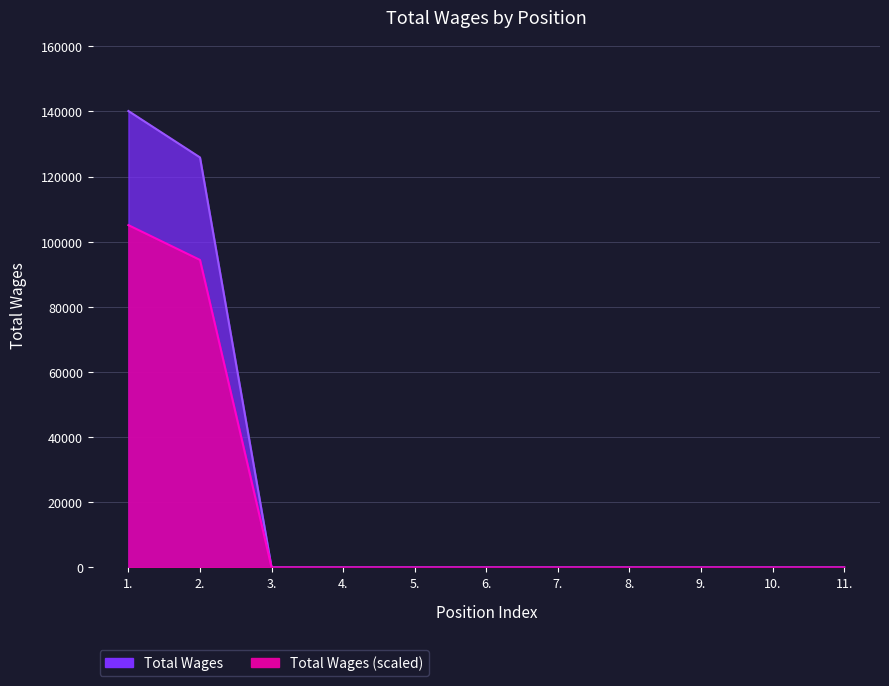

What is the maximum value shown in the chart?

140105